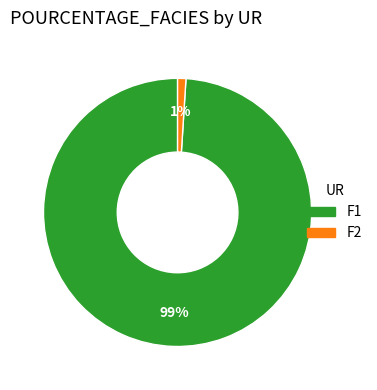

Which slice is the largest?

F1